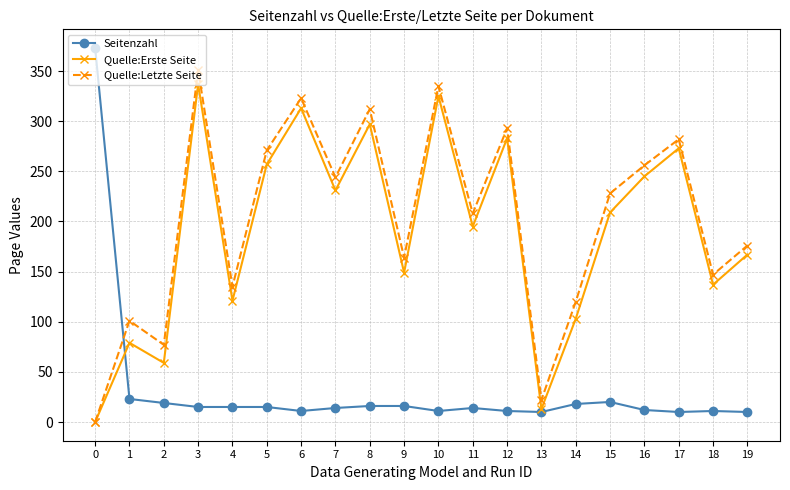

Between which two adjacent categories do Seitenzahl and Quelle:Letzte Seite first intersect?

0 and 1